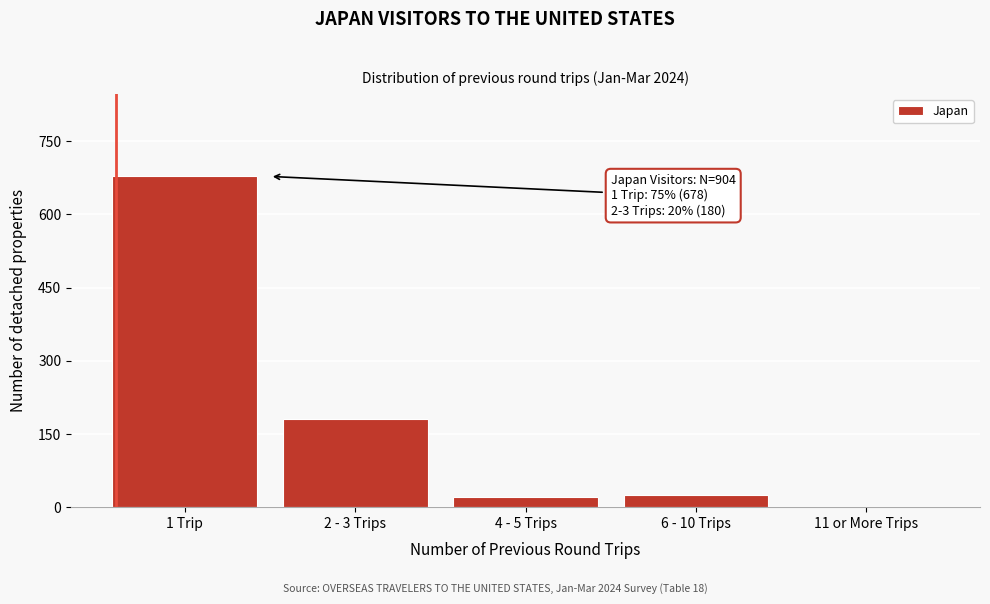

What is the greatest value displayed?

678